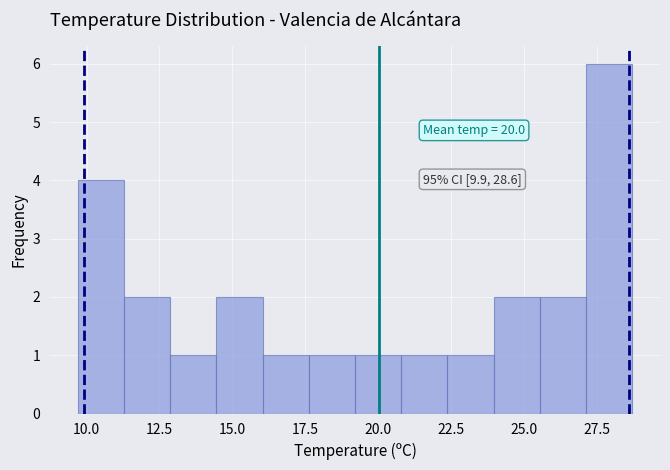

Read against the x-axis, roughly where is the centre of the tallest bar?

28.0